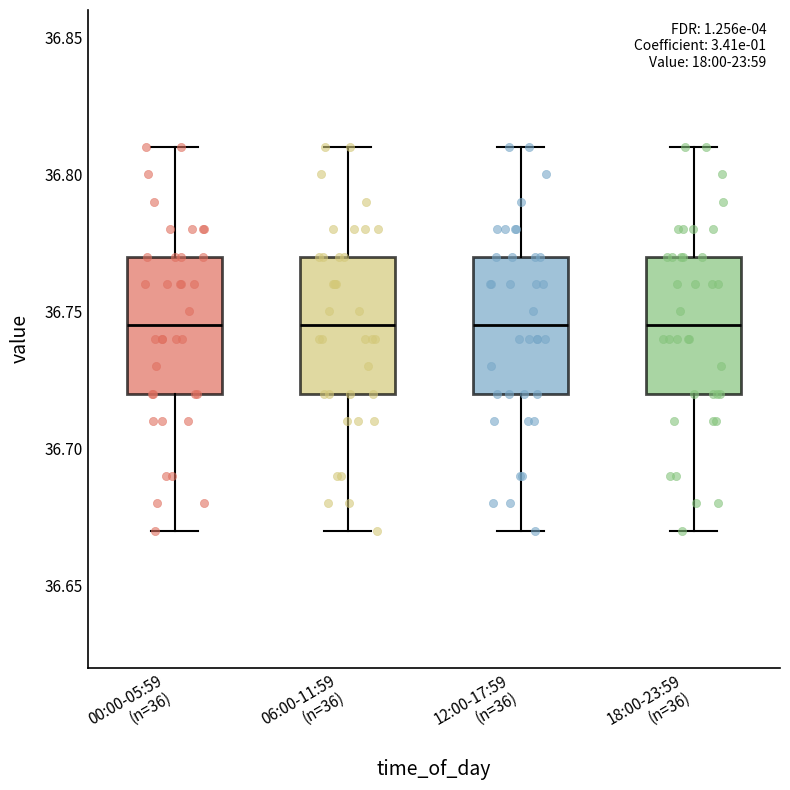

Reading left to right, transcribe this box plot: for each box, give where its median line is, the range the box spans, and where its two whiskers end, as read against the y-axis. The values are not printed on the chart, so give them approximately, as read against the axis.

00:00-05:59 (n=36): median 36.745, box 36.720 to 36.770, whiskers 36.670 to 36.810
06:00-11:59 (n=36): median 36.745, box 36.720 to 36.770, whiskers 36.670 to 36.810
12:00-17:59 (n=36): median 36.745, box 36.720 to 36.770, whiskers 36.670 to 36.810
18:00-23:59 (n=36): median 36.745, box 36.720 to 36.770, whiskers 36.670 to 36.810